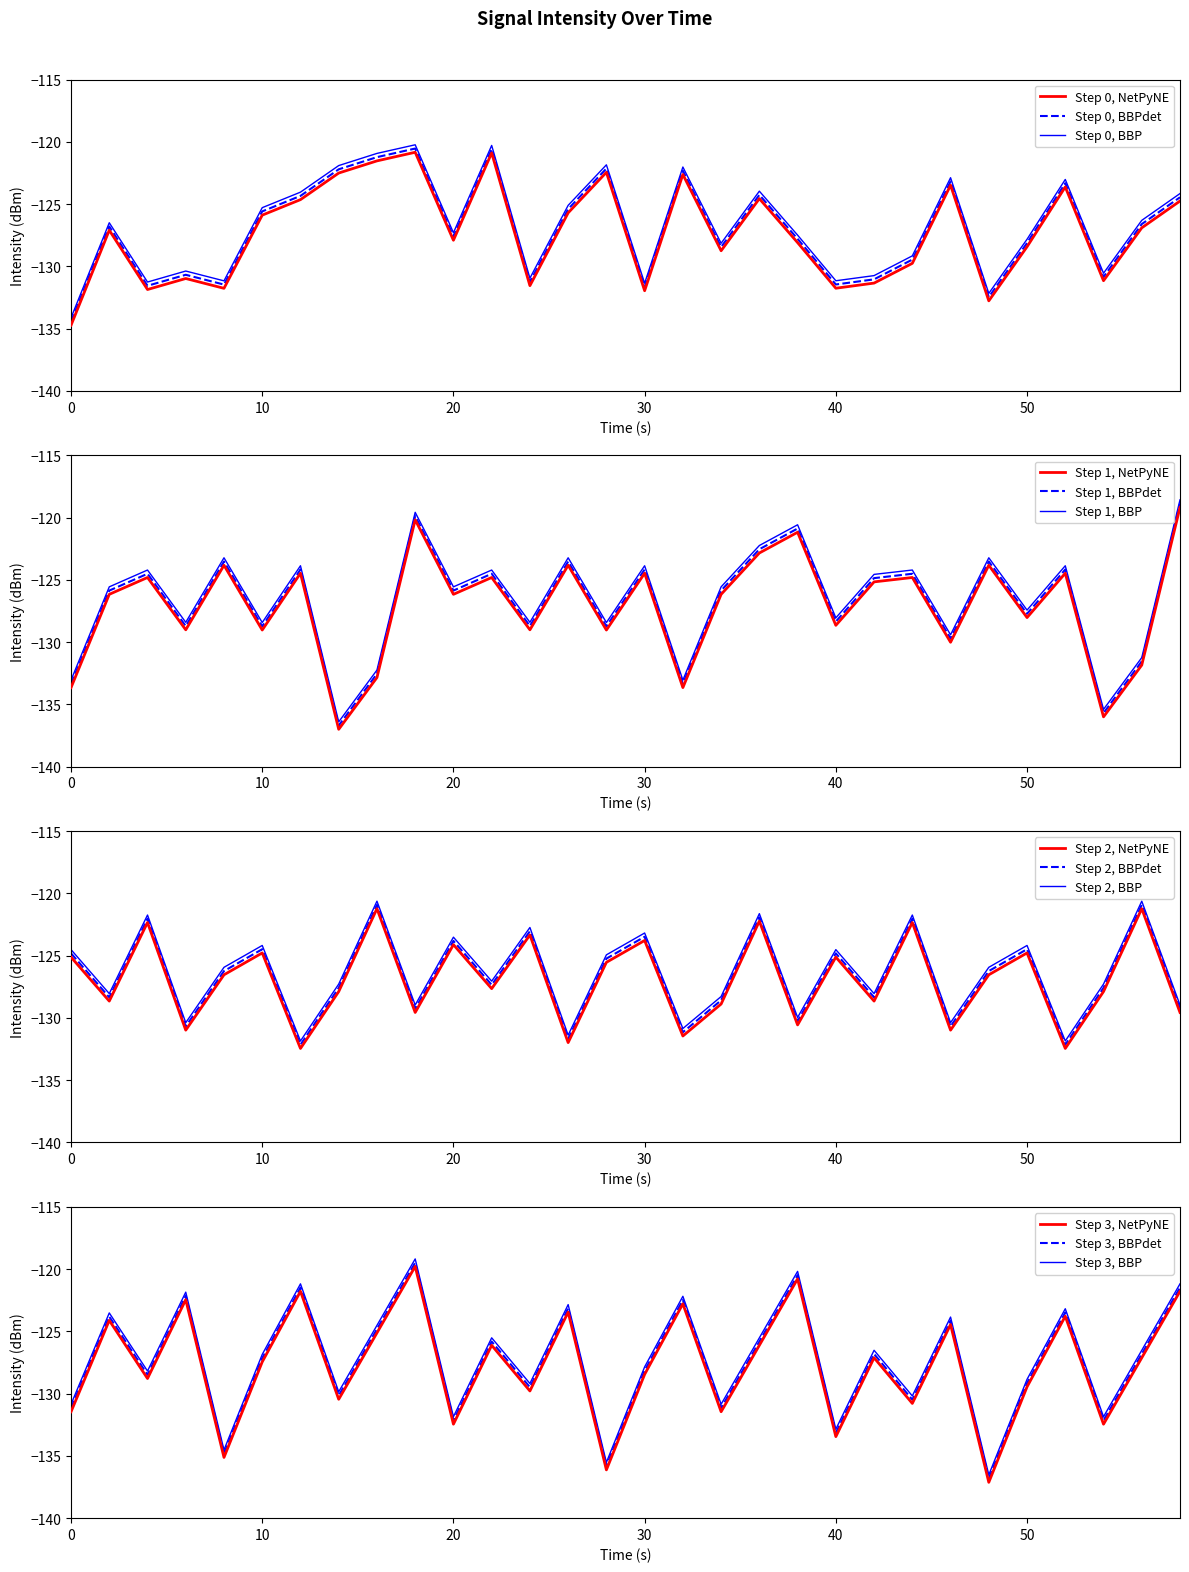

In Segment 3 (11:03), how many points are lower than both neighbors (excluding endpoints)?

11